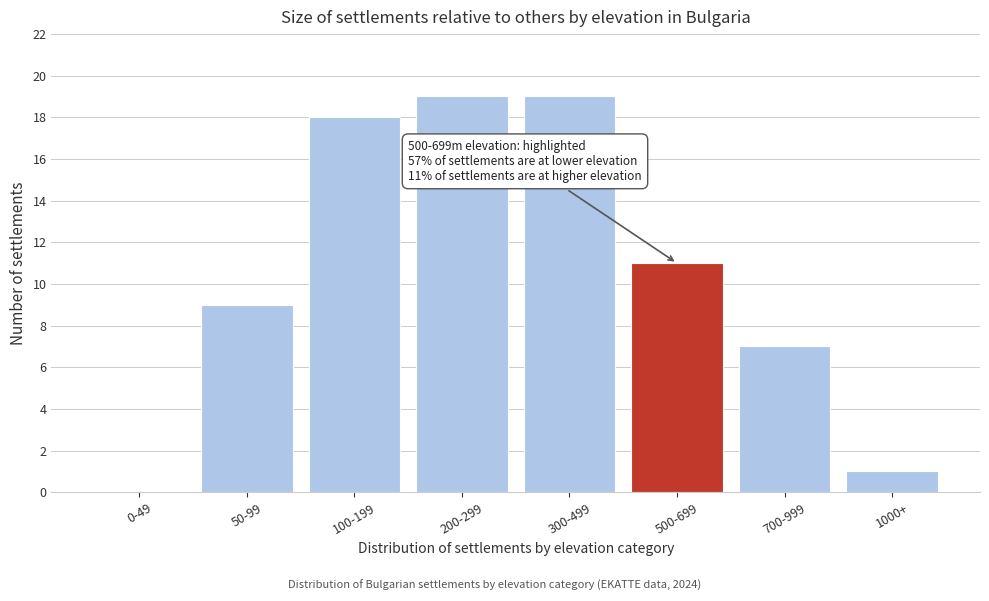

Reading right to left, extract all data points from this chart.

1000+=1	700-999=7	500-699=11	300-499=19	200-299=19	100-199=18	50-99=9	0-49=0